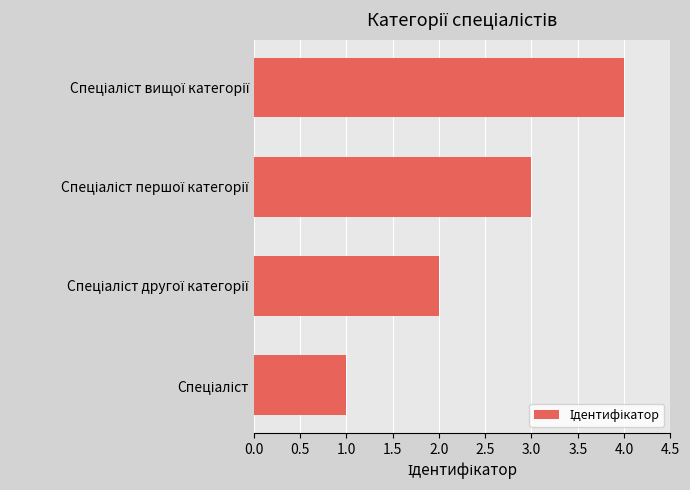

How many series are shown in this chart?

1